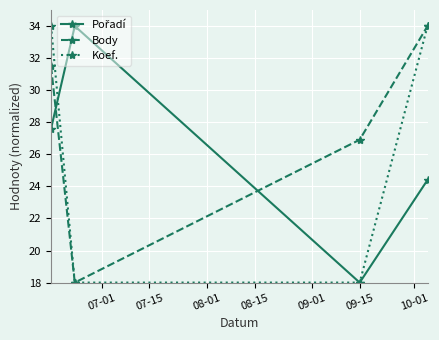

Does the chart display data point markers on the line(s)?

Yes